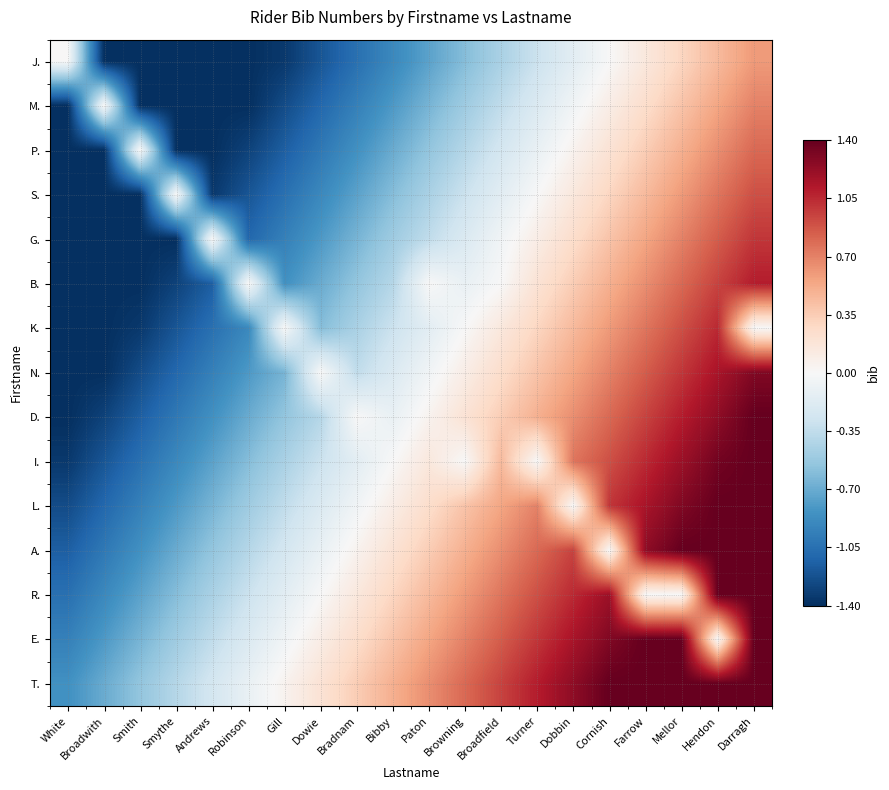

How many data points does each series have?

20